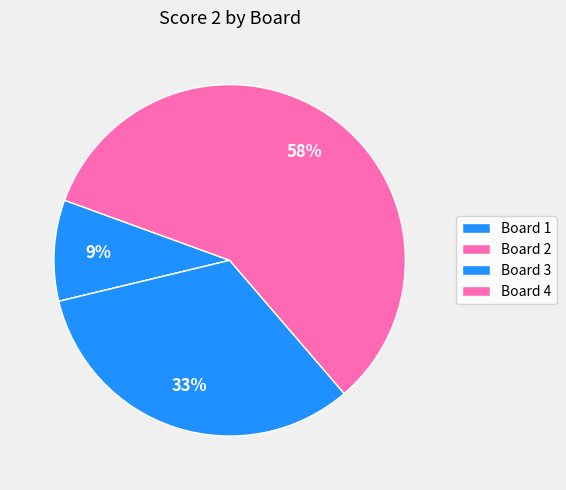

What percentage is NOT represented by Board 2?

100.0%